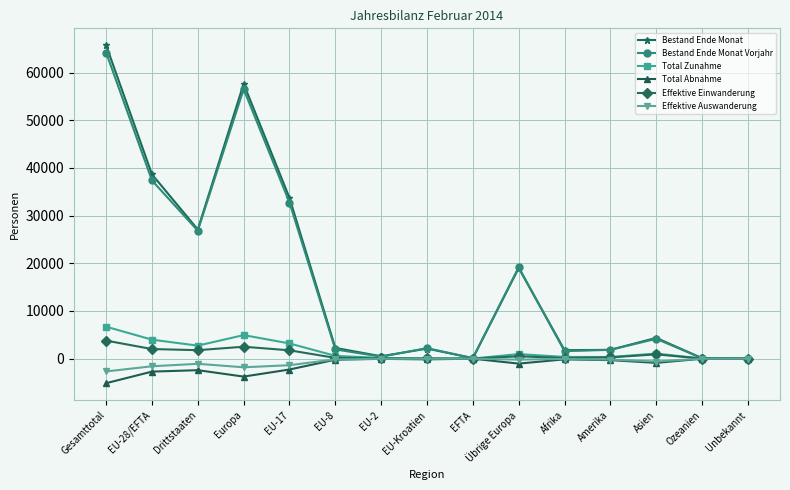

What is the highest value of the Bestand Ende Monat series?

65758